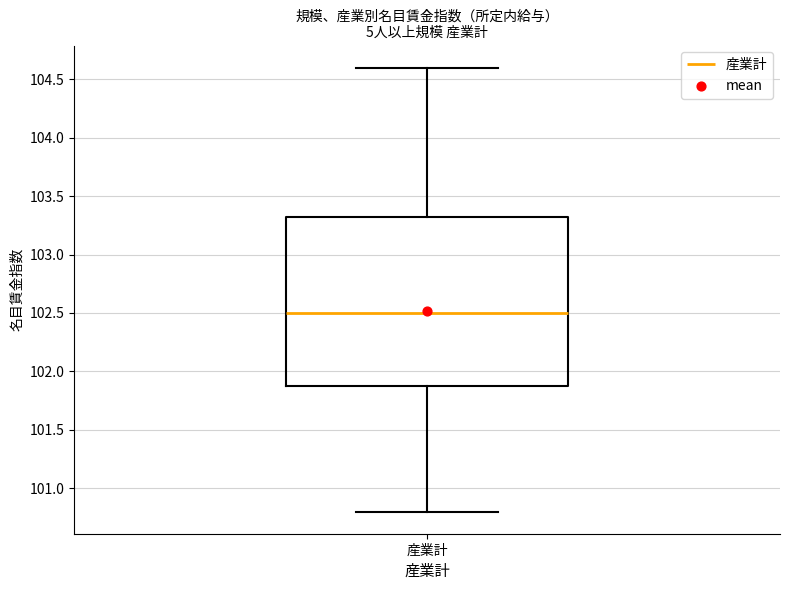

Read this box plot against the y-axis: the position of the median line, the range covered by the box, and the ends of both whiskers. The values are not printed on the chart, so give them approximately, as read against the axis.

median 102.50, box 101.90 to 103.35, whiskers 100.80 to 104.60